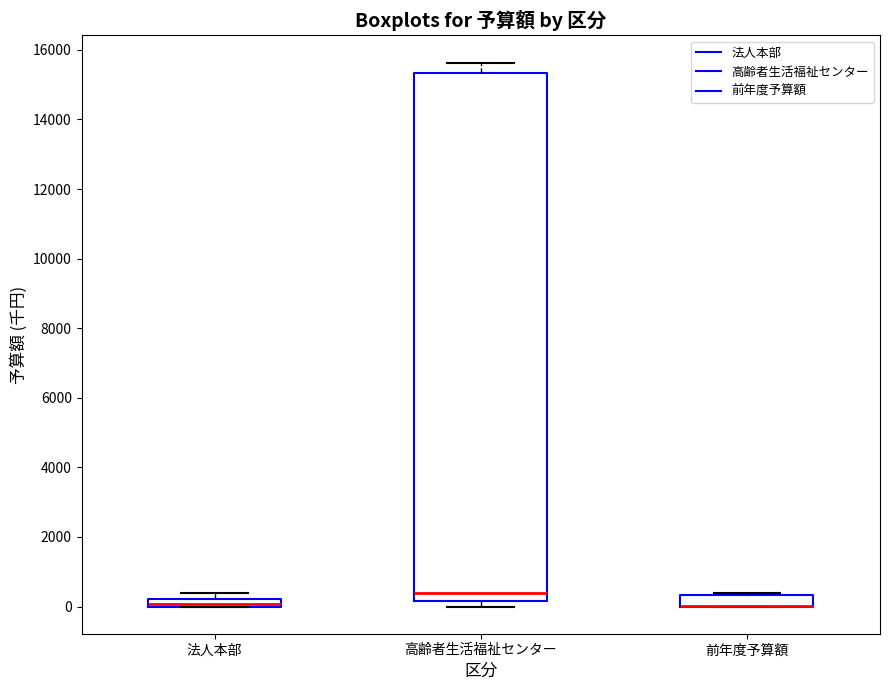

Comparing the boxes themselves (not the whiskers), which one is the tallest?

高齢者生活福祉センター